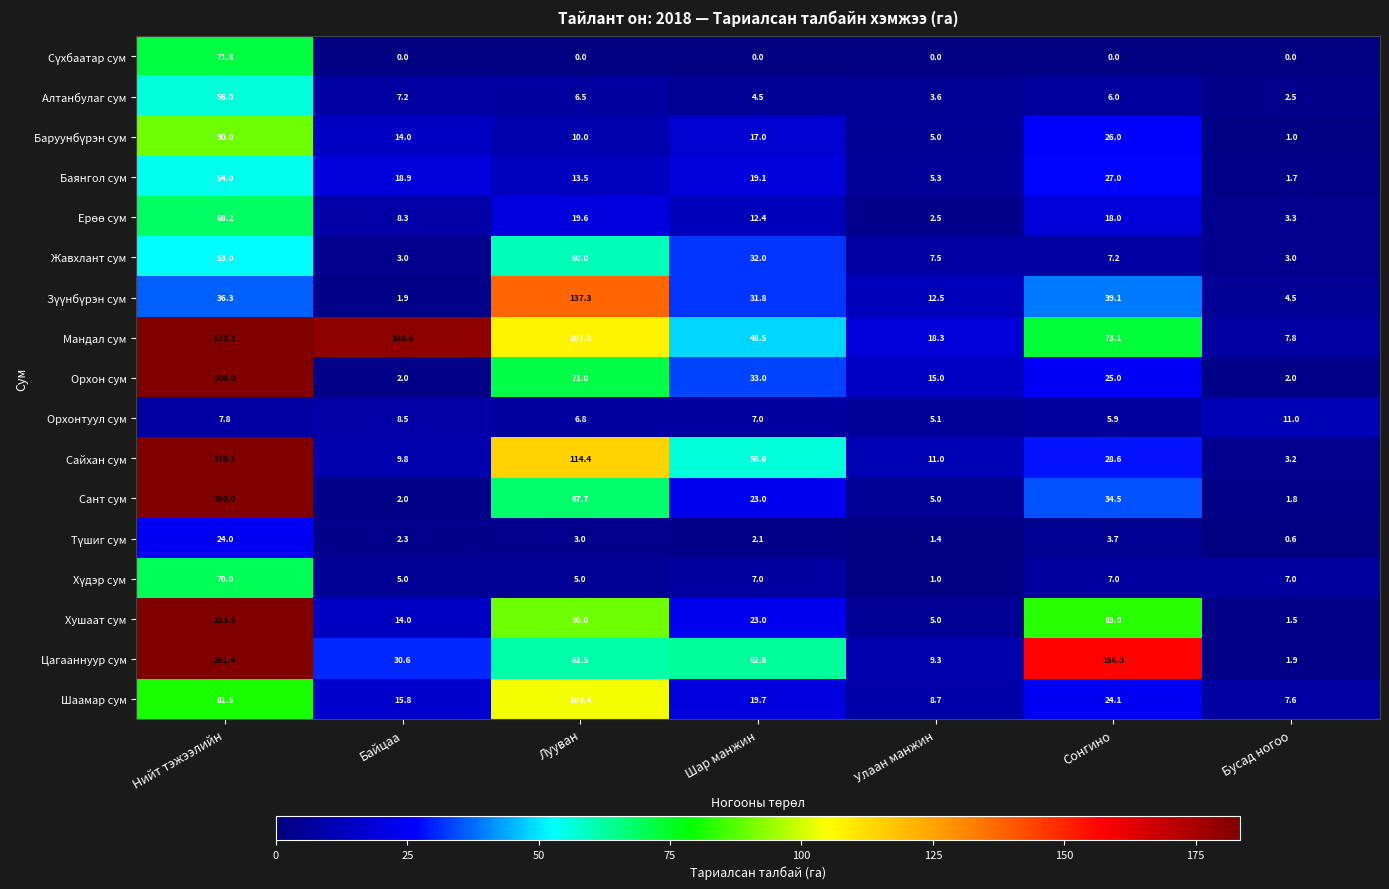

At which label does Орхон сум first exceed 25?

Нийт тэжээлийн